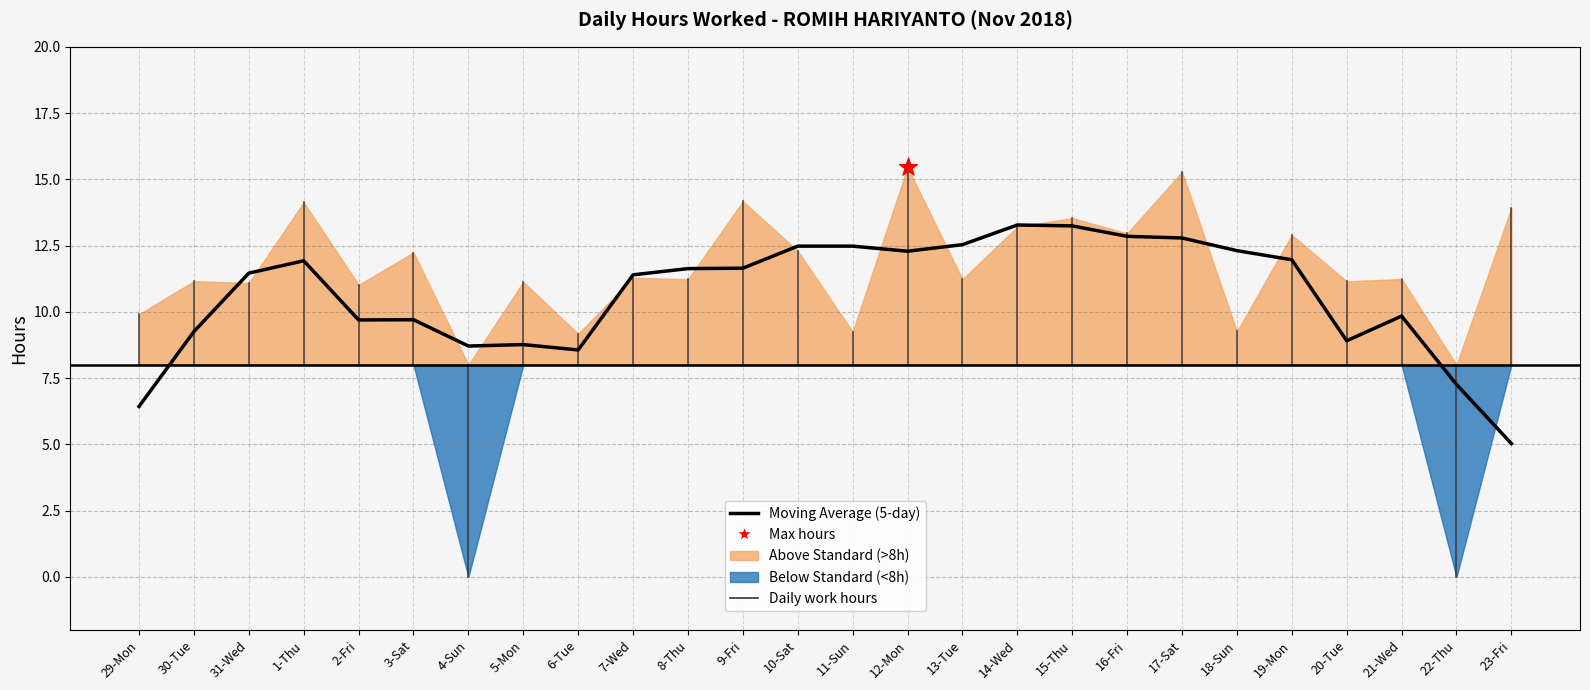

What is the change in value from 14-Wed to 18-Sun?

-4.0